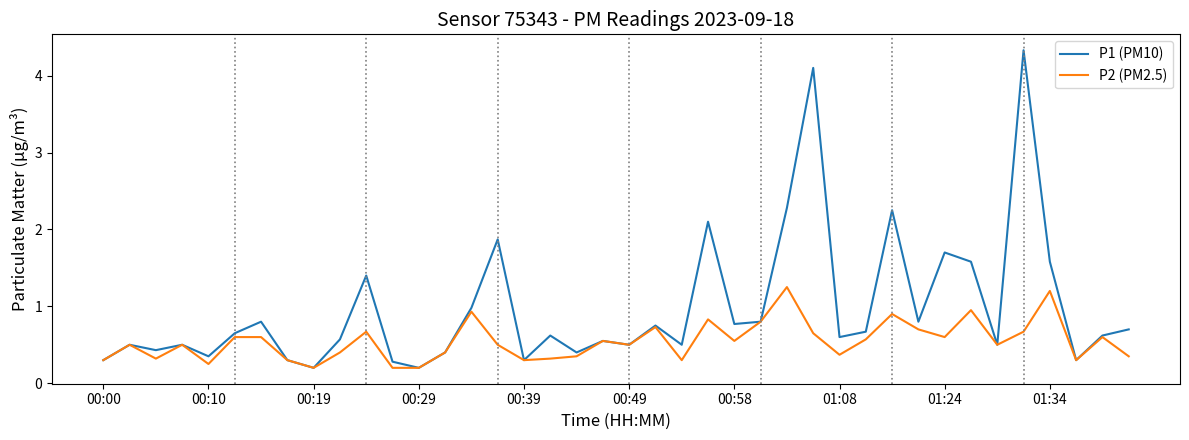

What is the sum of all P1 (PM10) values?

39.0